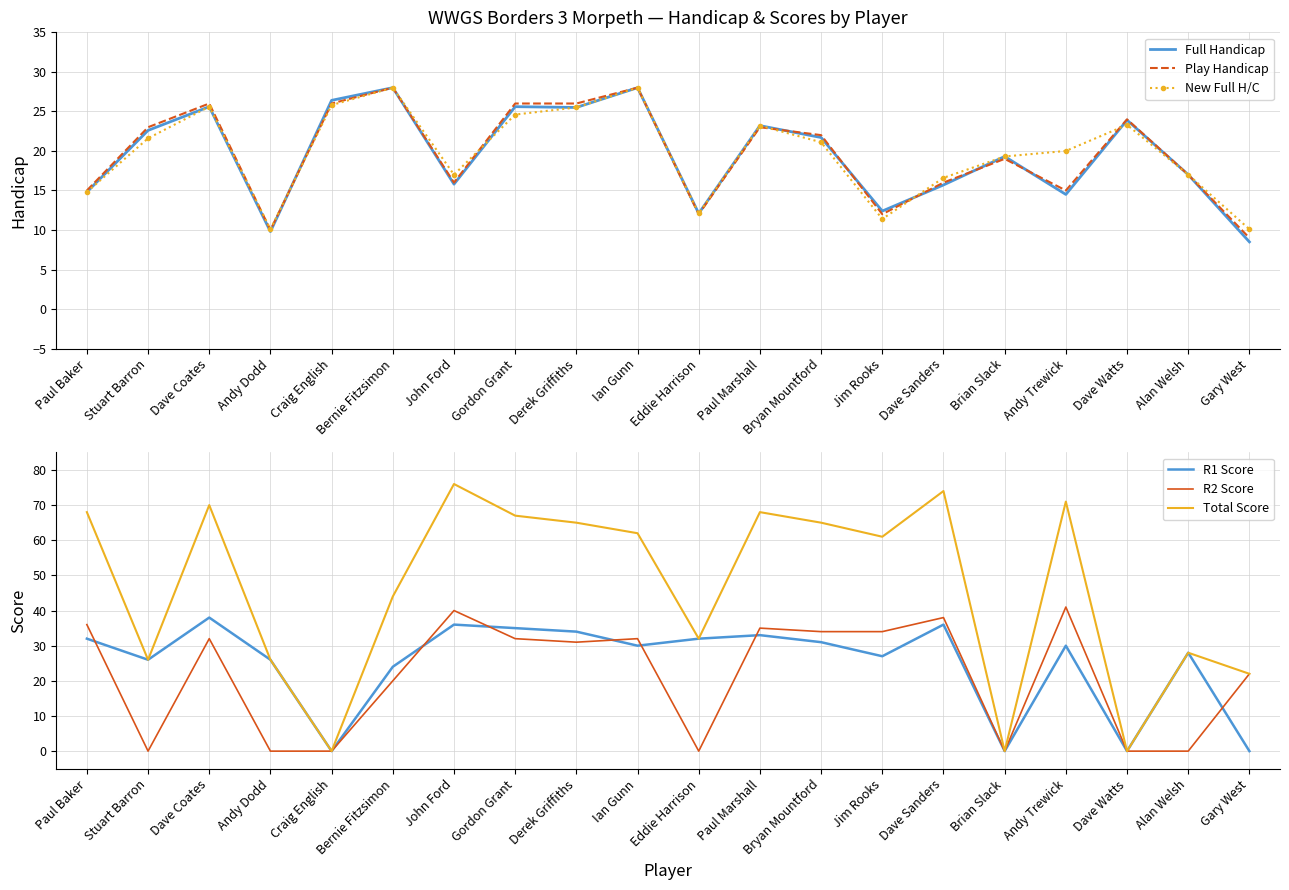

Is it true that R1 Score equals -25.2 at Brian Slack?

False